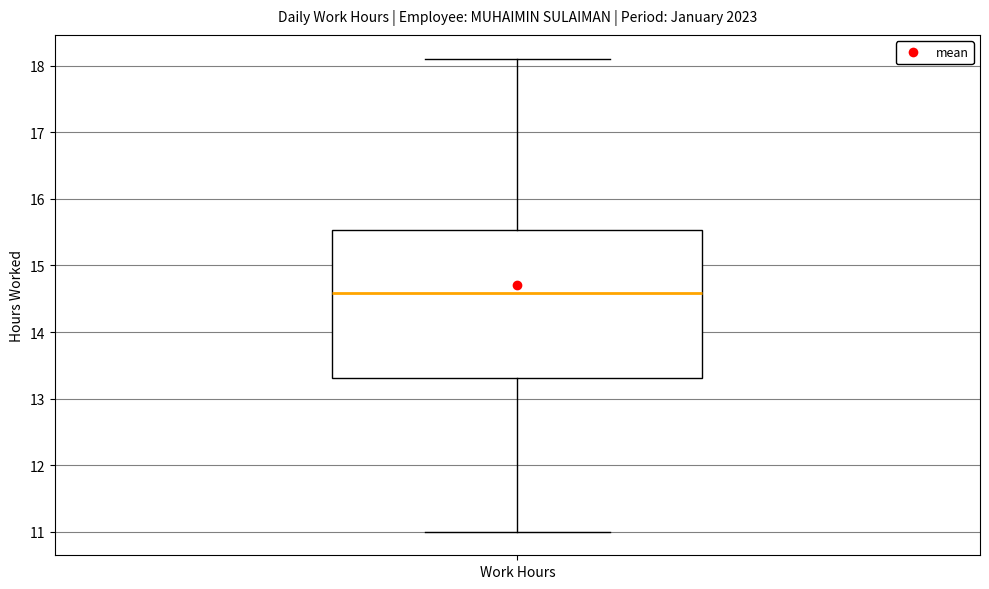

Where does the upper whisker of the box for Work Hours end on the y-axis? The values are not printed on the chart, so give them approximately, as read against the axis.

18.1